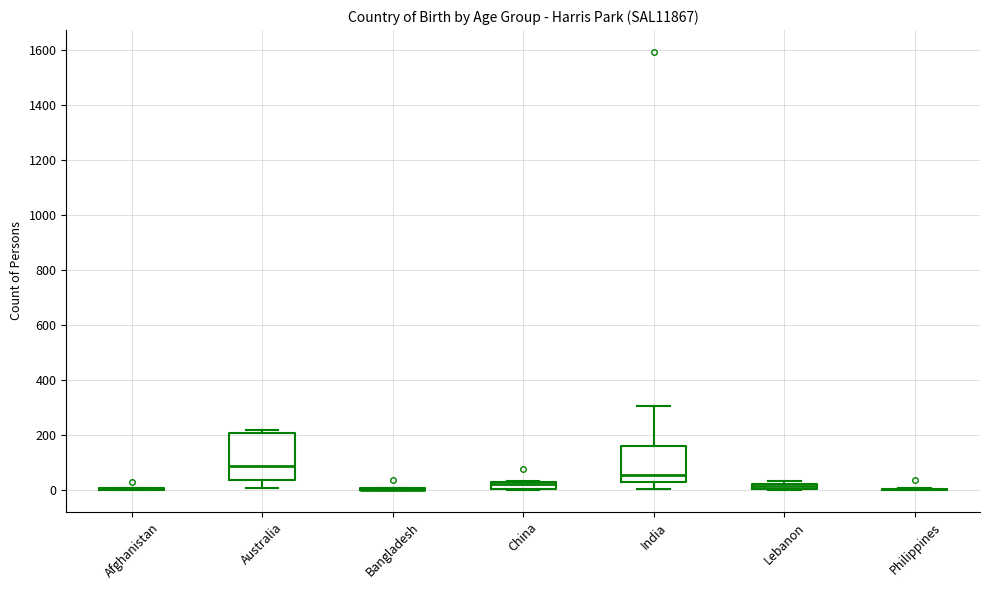

Where does the median line of the box for Australia sit on the y-axis? The values are not printed on the chart, so give them approximately, as read against the axis.

80